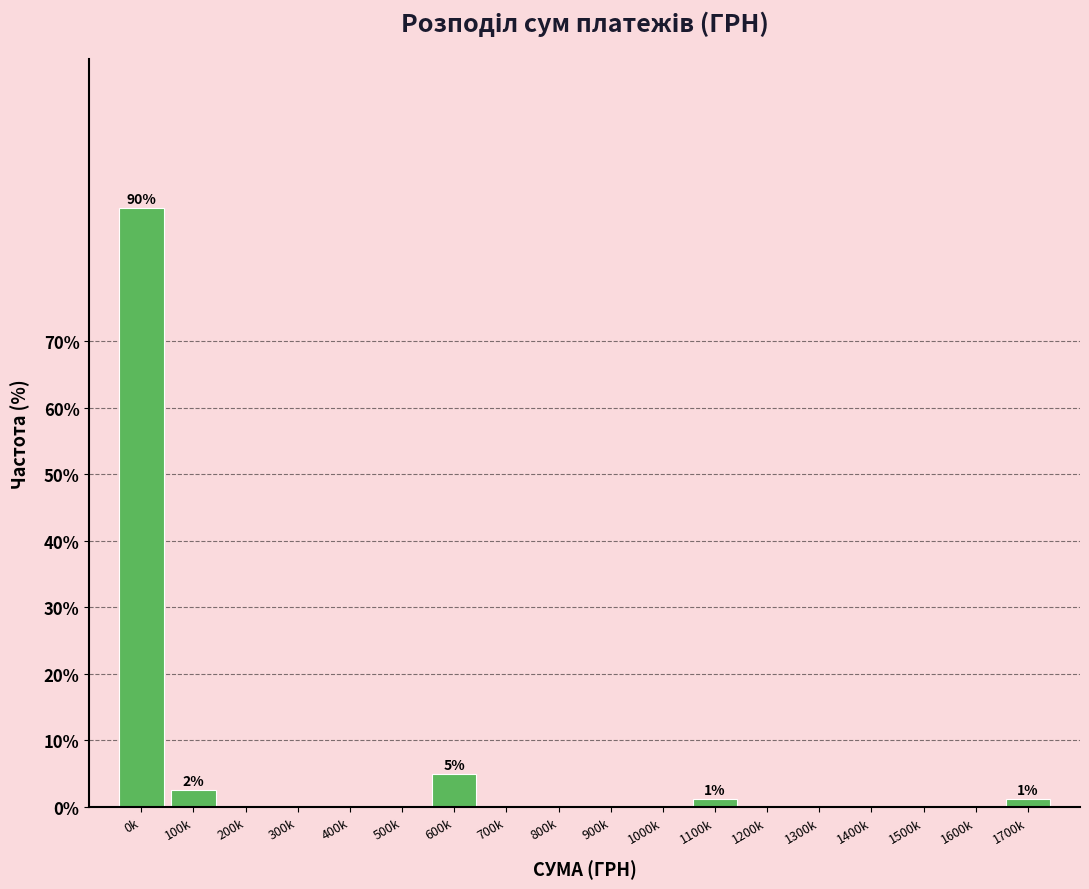

True or false: the data shows 0.0 at 900k.

True